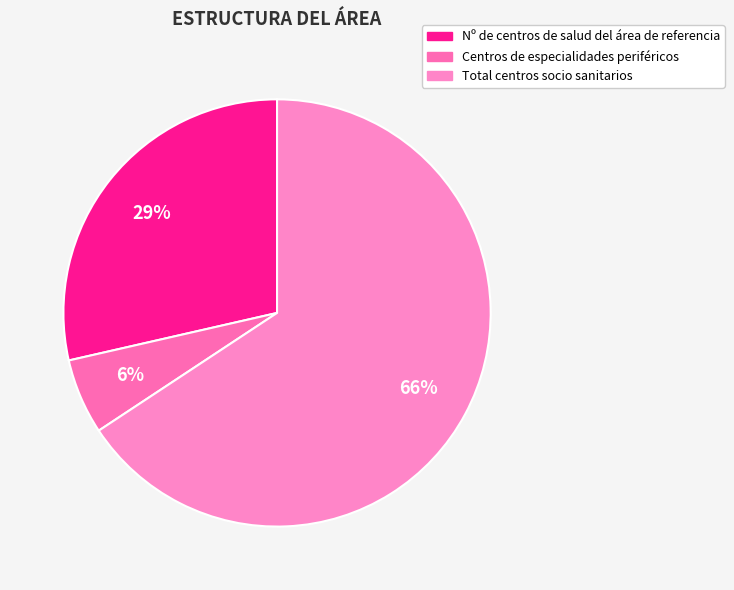

True or false: Nº de centros de salud del área de referencia accounts for 29% of the total.

True